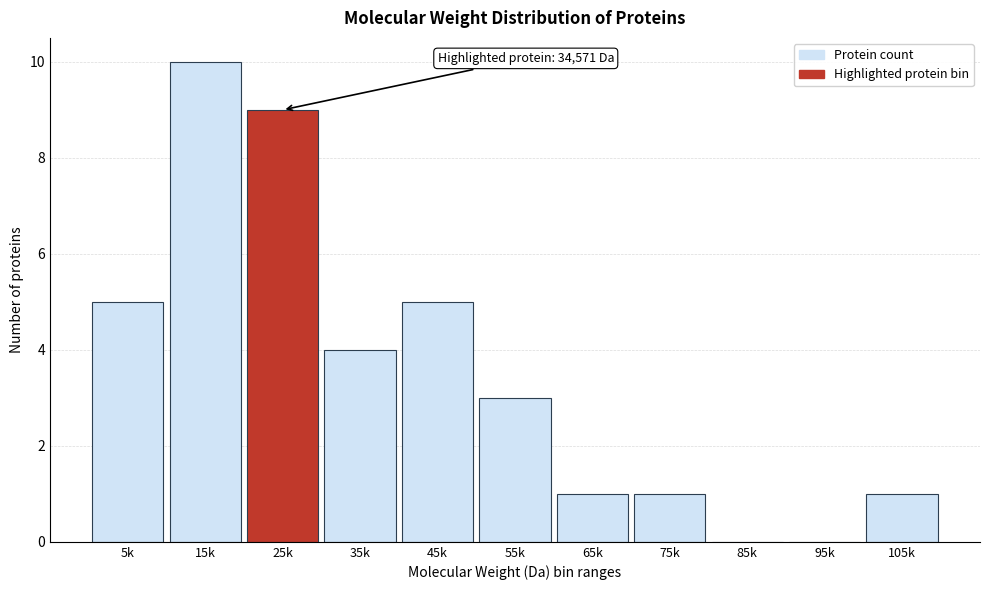

Reading right to left, what are all the values shown in this chart?

105k=1	95k=0	85k=0	75k=1	65k=1	55k=3	45k=5	35k=4	25k=9	15k=10	5k=5